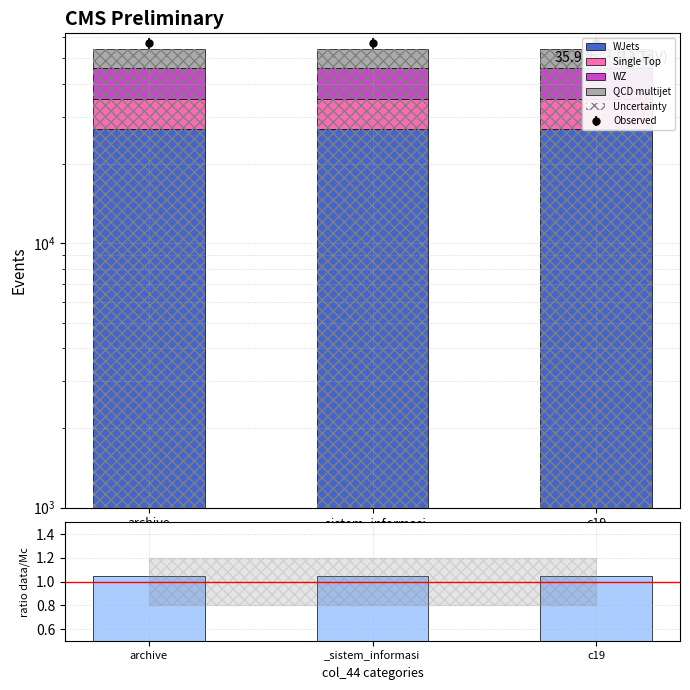

Does the chart contain any negative values?

No